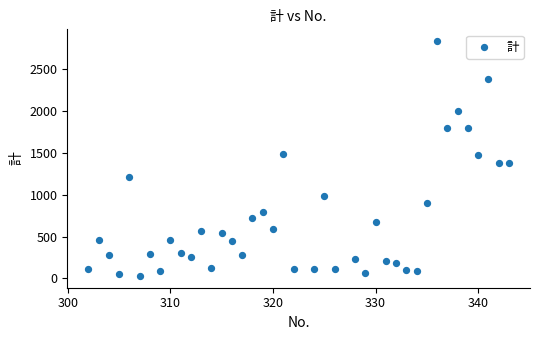

What is the range of Y values (max minus min)?

2809